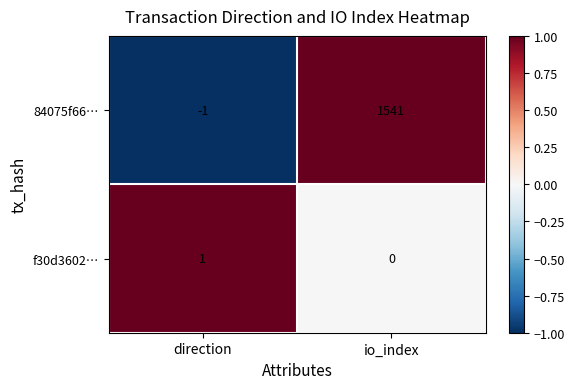

Rank the series by their maximum value, from highest to lowest.

84075f66…, f30d3602…